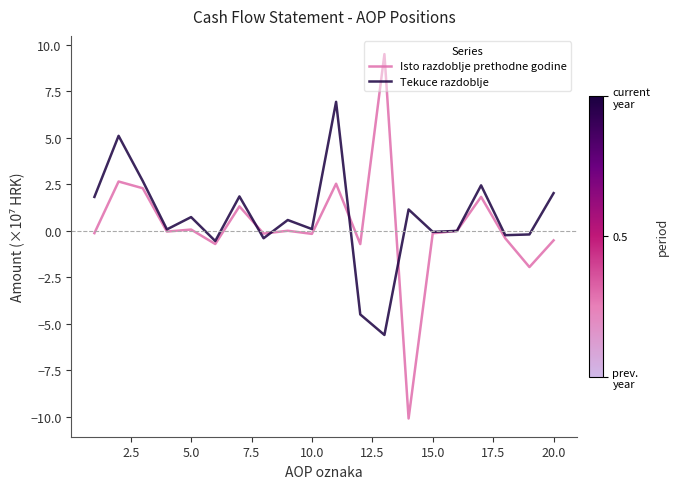

In Isto razdoblje prethodne godine, how many points are lower than both neighbors (excluding endpoints)?

7